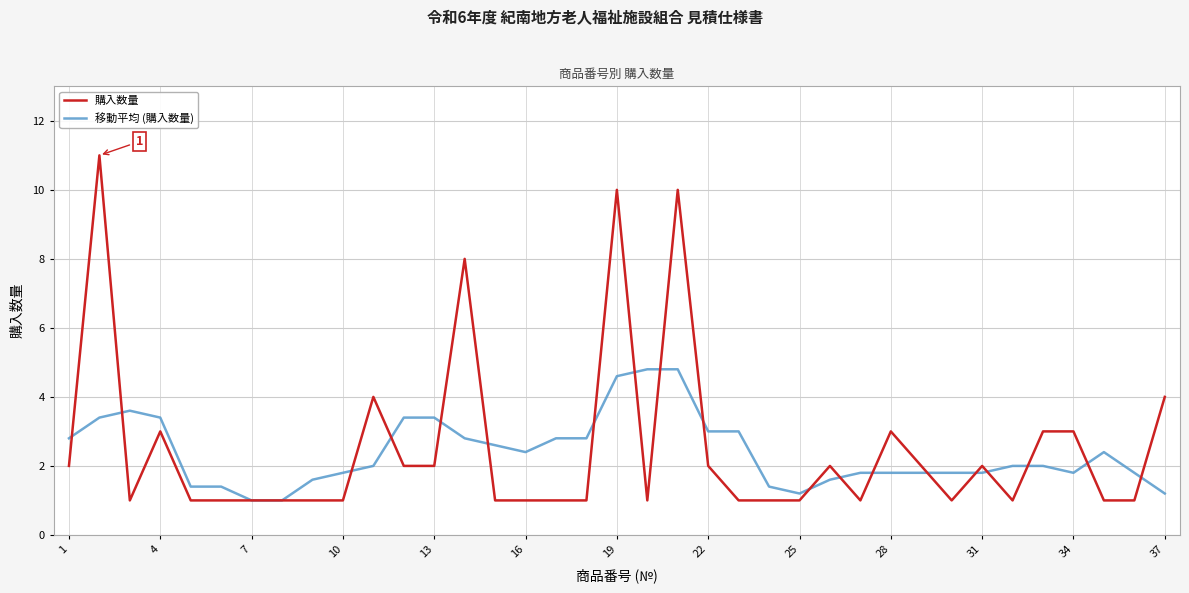

Which series has the largest range (max minus min)?

購入数量